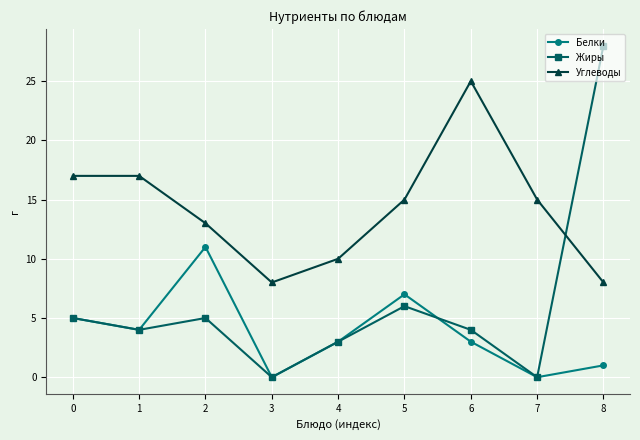

What is the value of the Жиры point at the 3rd from the left?

5